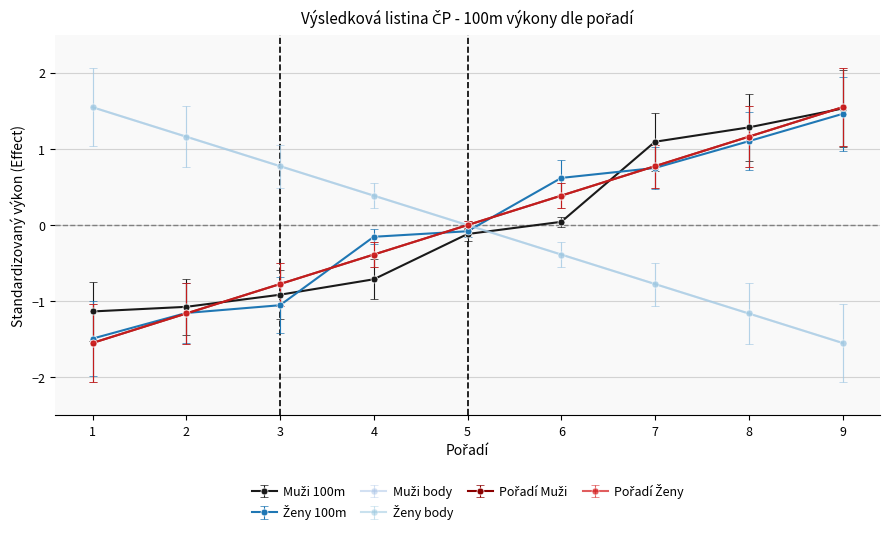

At which label is Pořadí Muži closest to 0?

5